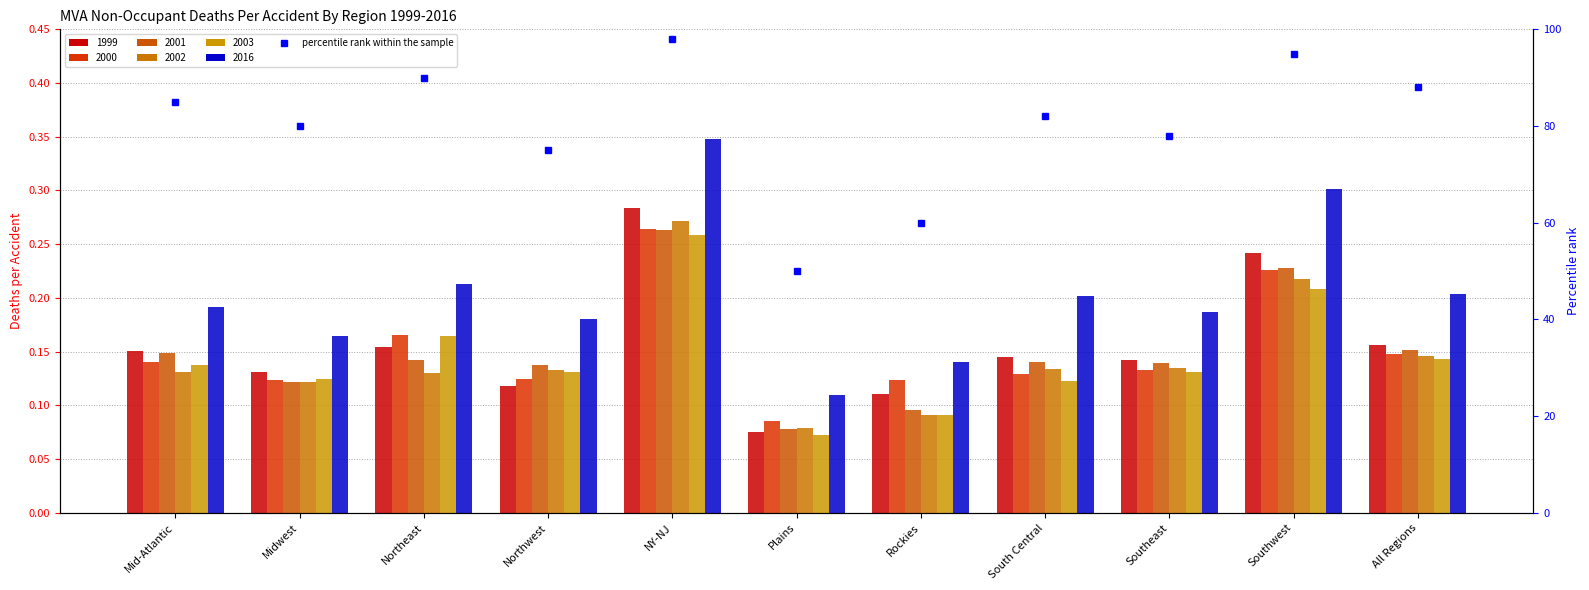

What is the average value?

80